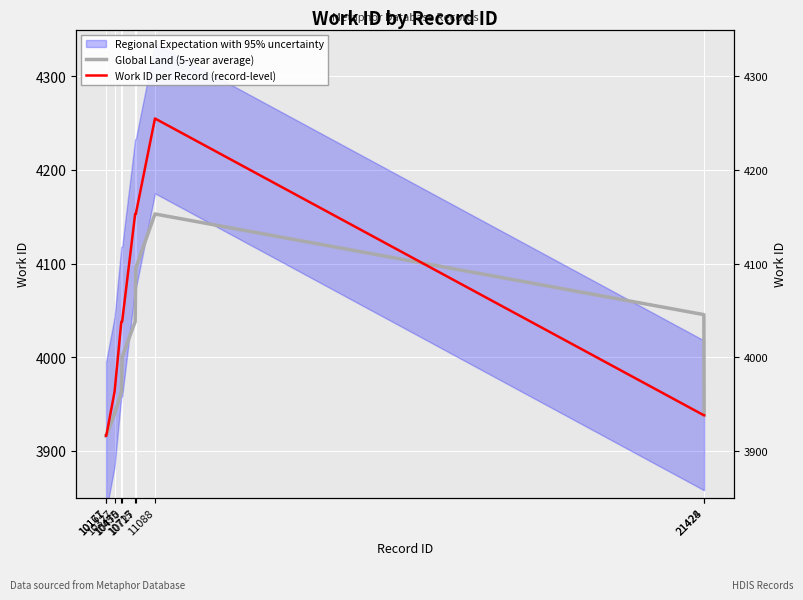

Where is the first local maximum for Work ID per Record (record-level)?

11088